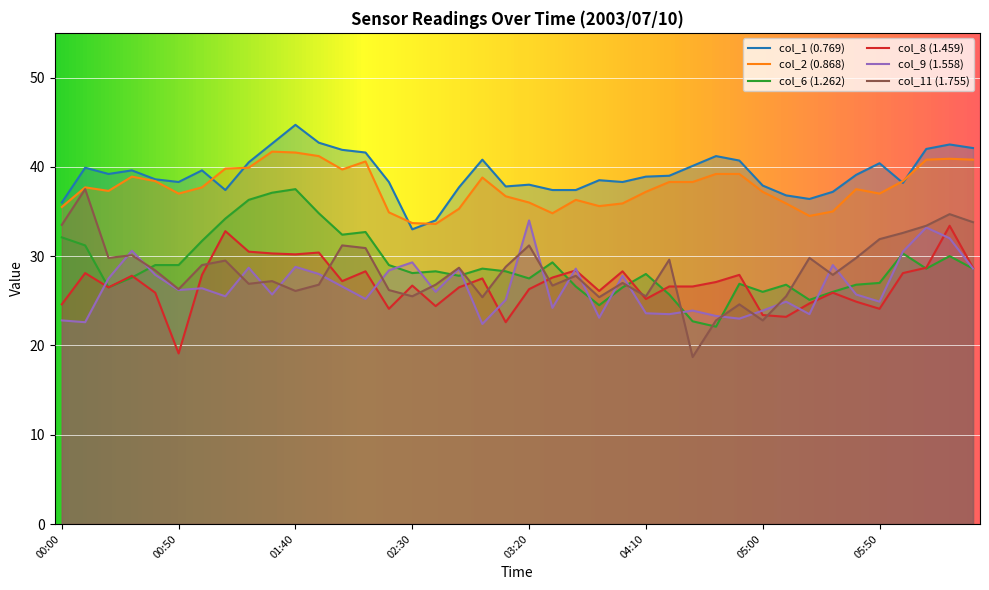

At which label does col_11 first exceed 28?

00:00